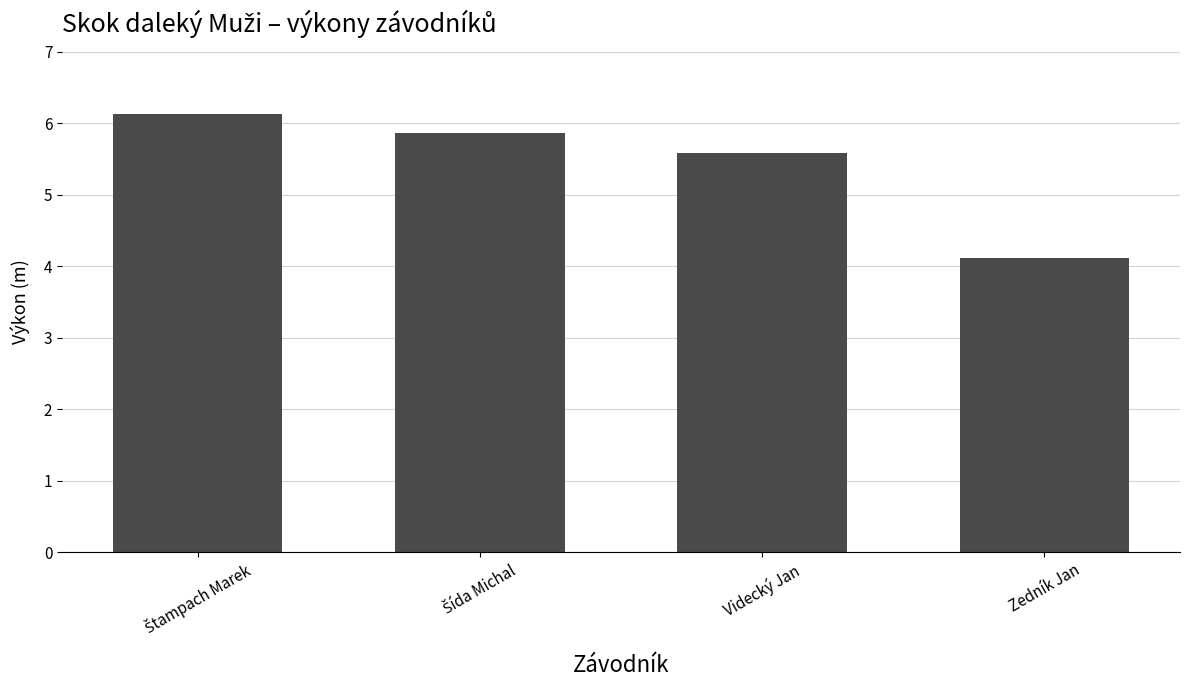

Reading left to right, what are all the values shown in this chart?

6.1	5.9	5.6	4.1